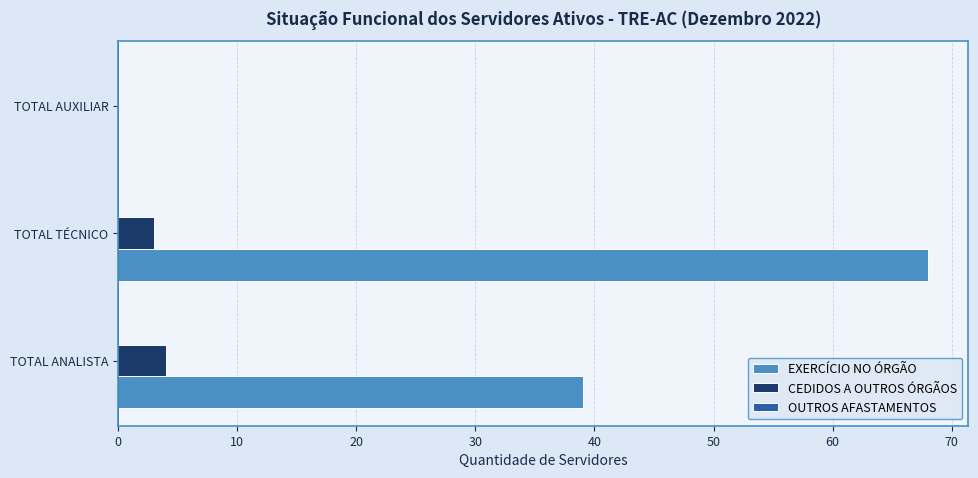

What is the approximate value of EXERCÍCIO NO ÓRGÃO at TOTAL ANALISTA, to the nearest 10?

40